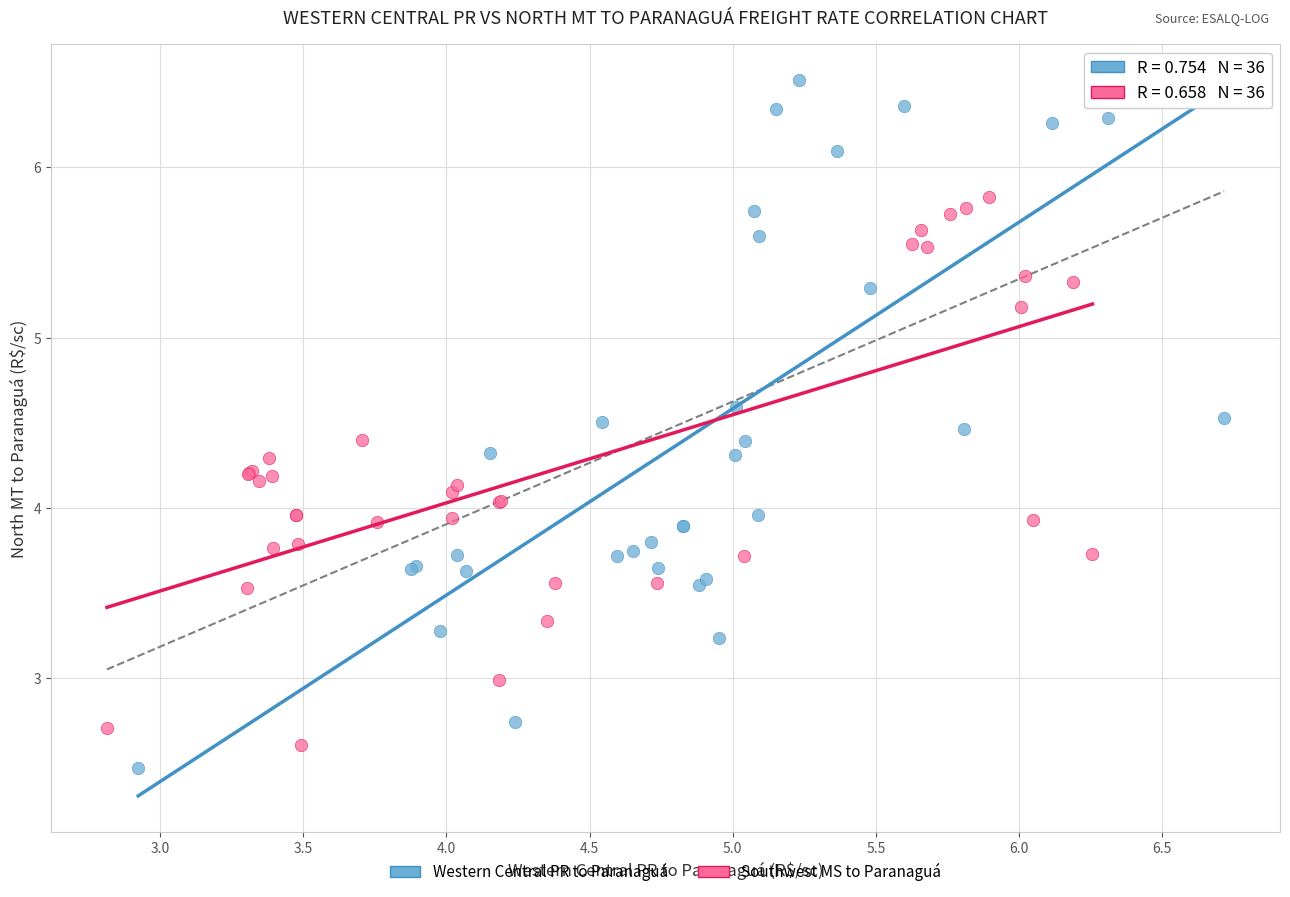

Which series has the largest Y range (max minus min)?

Western Central PR to Paranaguá